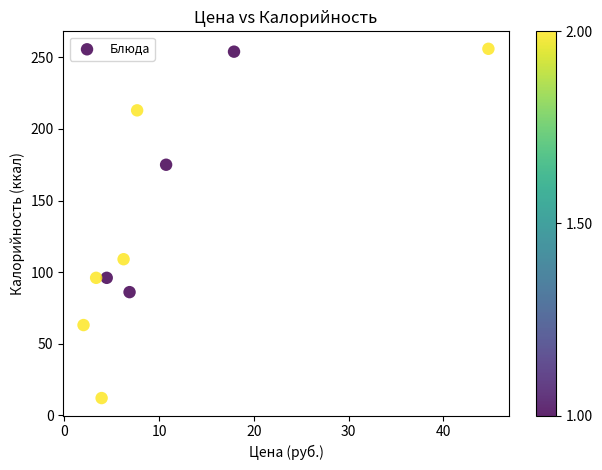

What Y value in the scatter plot is closest to 134?

109